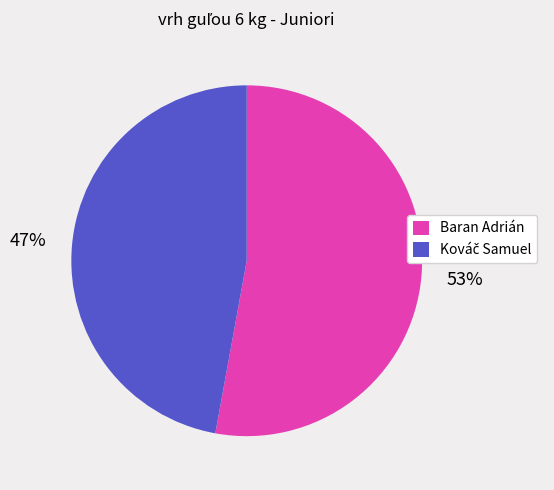

Which category has the biggest portion of the pie?

Baran Adrián